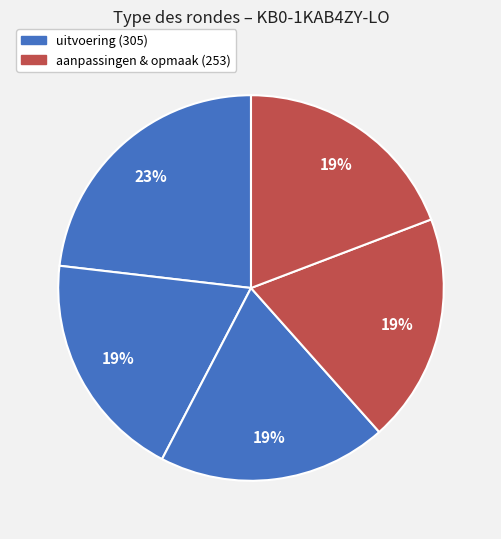

How many slices are in this pie chart?

5